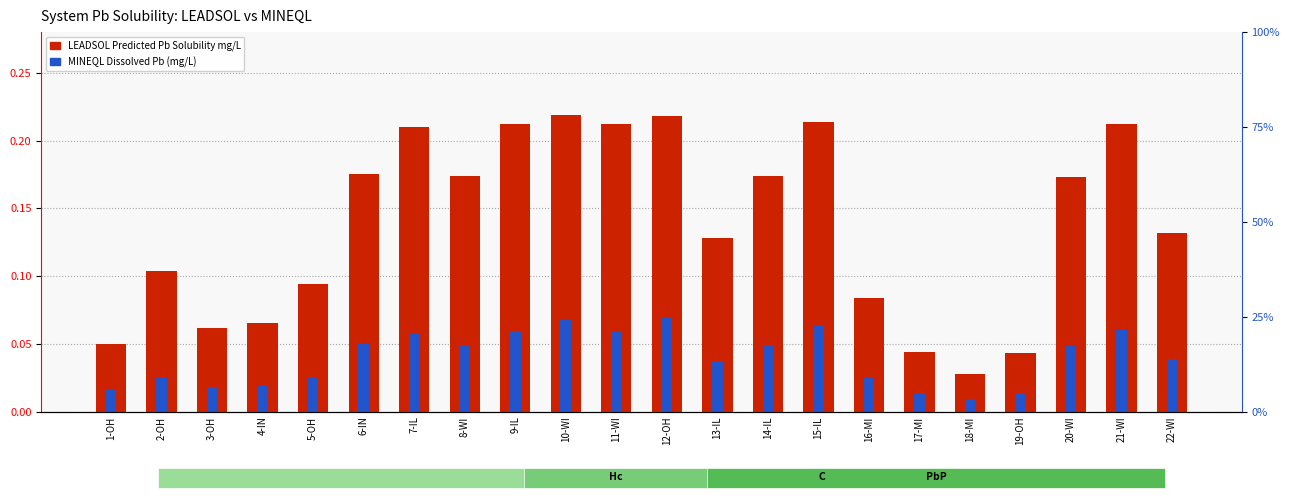

List the series in order of their overall mean, lowest first.

MINEQL Dissolved Pb (mg/L), LEADSOL Predicted Pb Solubility mg/L